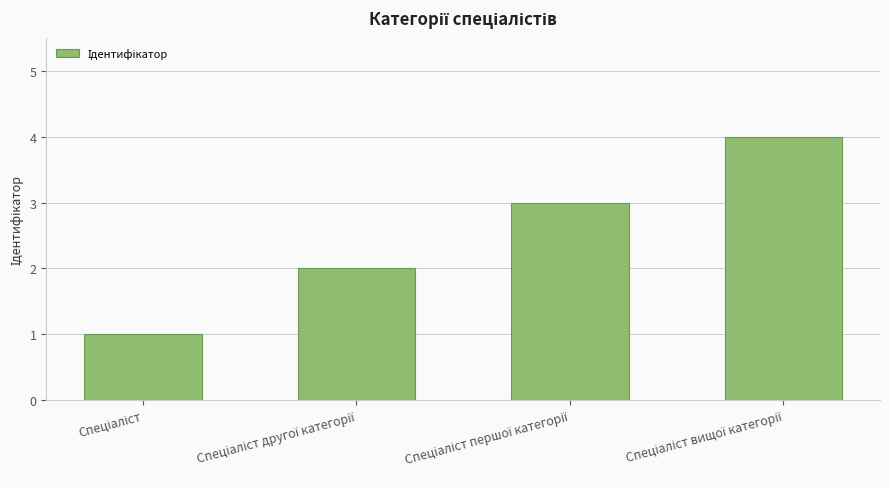

What is the sum of all values?

10